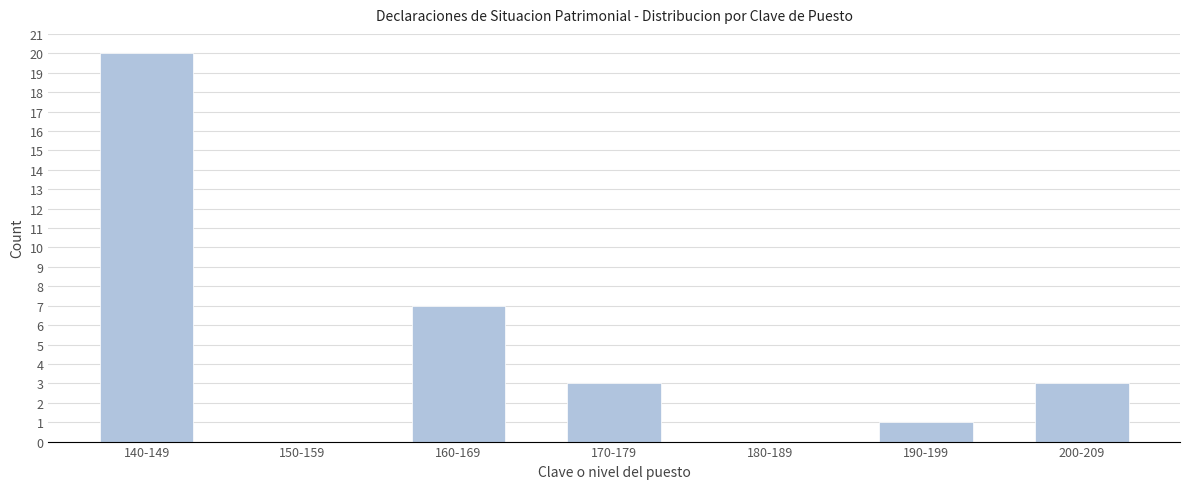

Reading left to right, list all the values displayed in this chart.

140-149=20	150-159=0	160-169=7	170-179=3	180-189=0	190-199=1	200-209=3